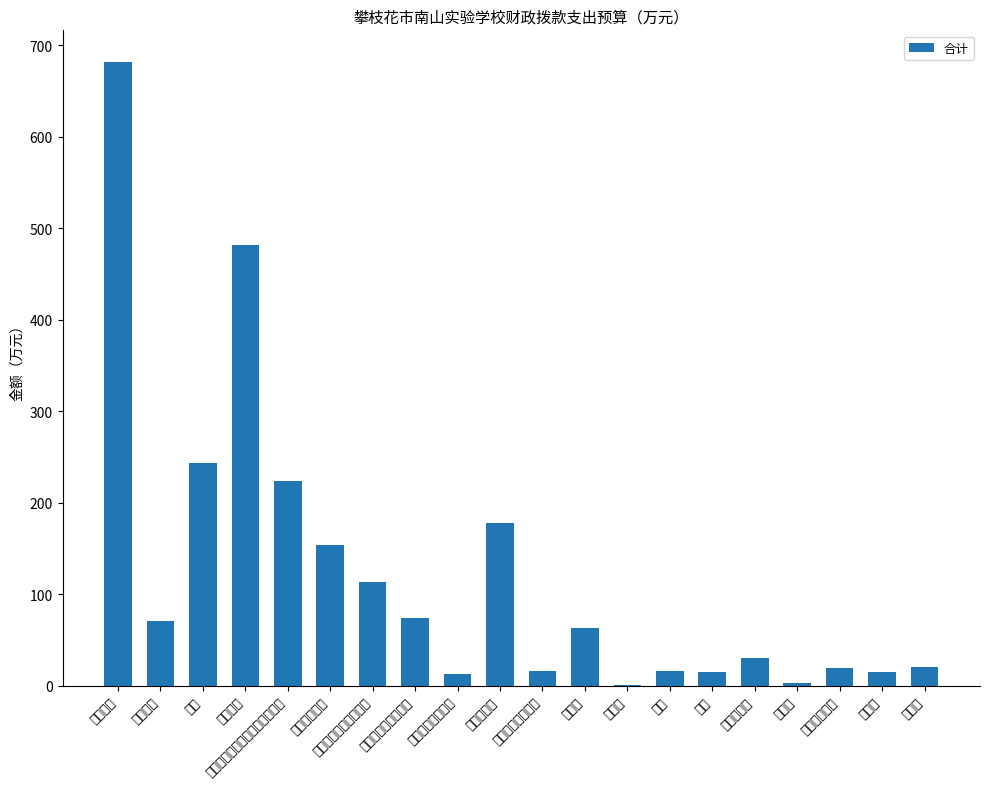

What is the change in value from 职业年金缴费 to 劳务费?

-133.8